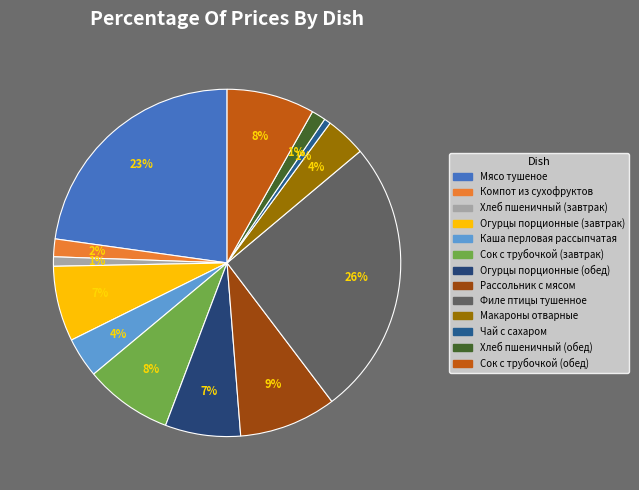

How many segments does this pie chart have?

13